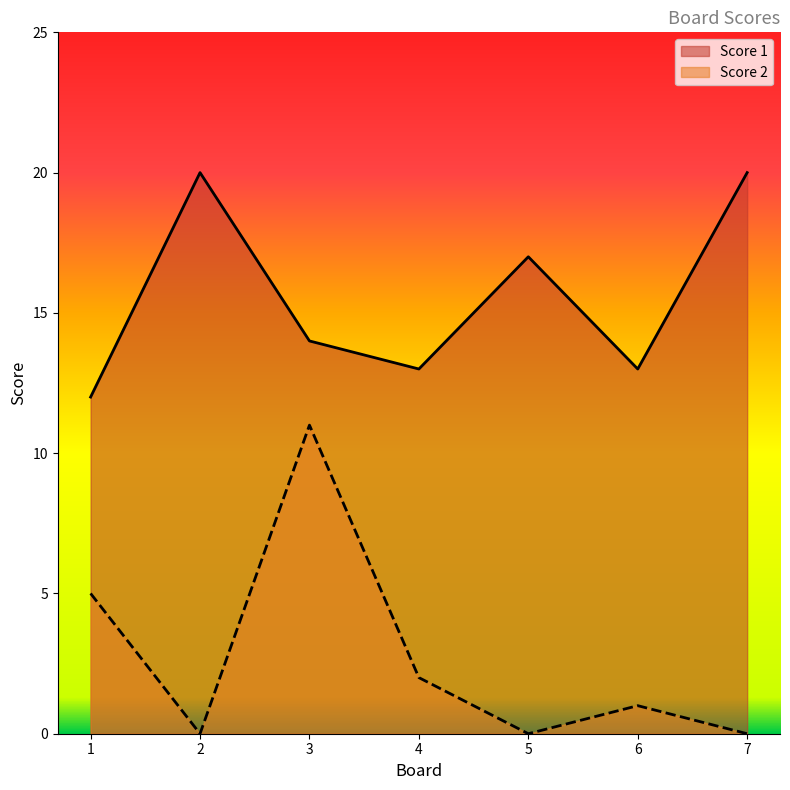

True or false: Score 1 has a value of 9 at 5.

False